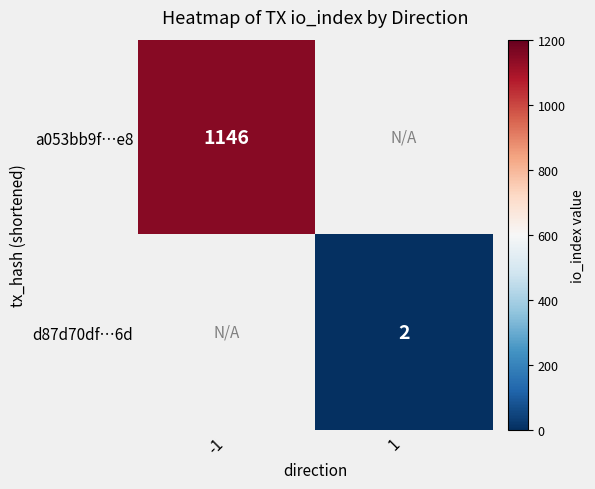

Which category has the lowest value across all series?

1